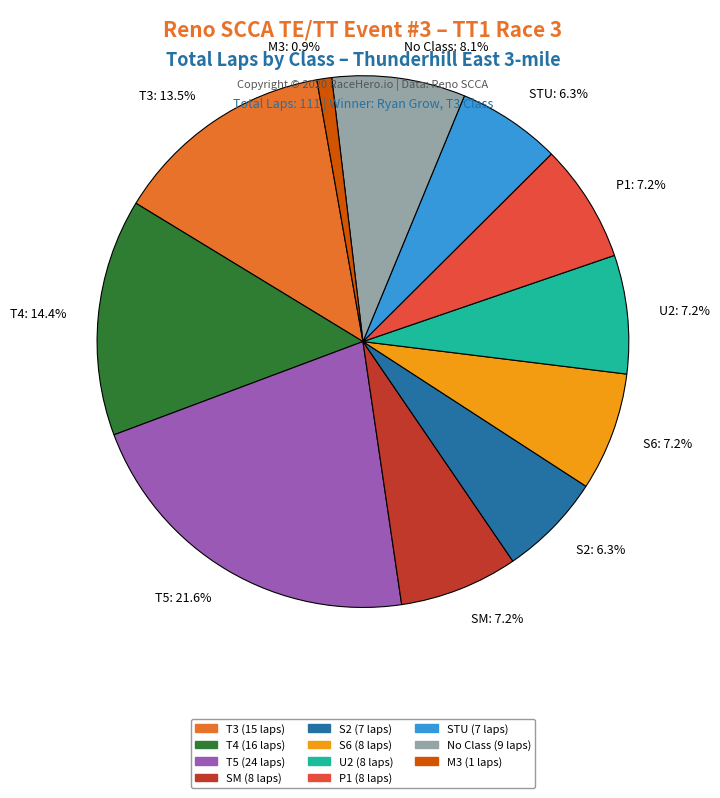

What is the smallest slice in the pie chart?

M3: 0.9%